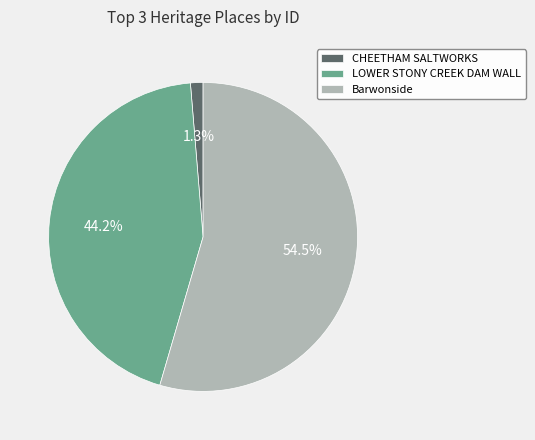

Which has a higher value, Barwonside or CHEETHAM SALTWORKS?

Barwonside